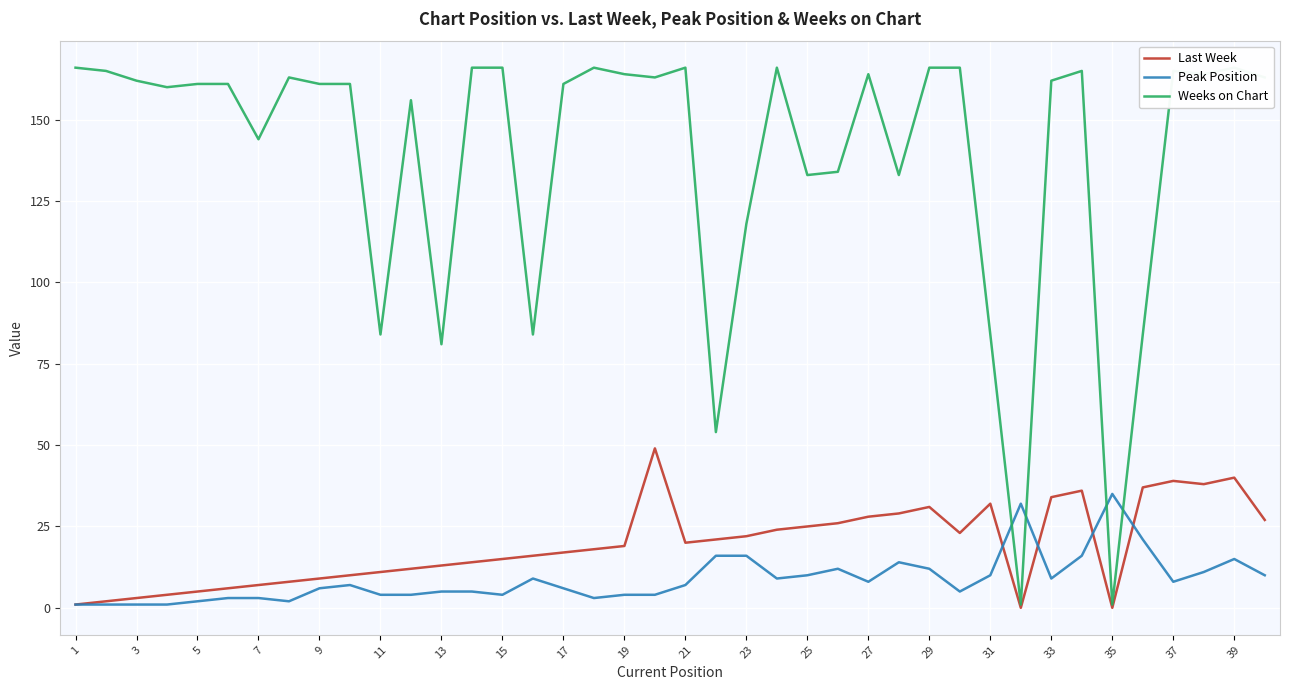

What are all the series names shown in the legend?

Last Week, Peak Position, Weeks on Chart